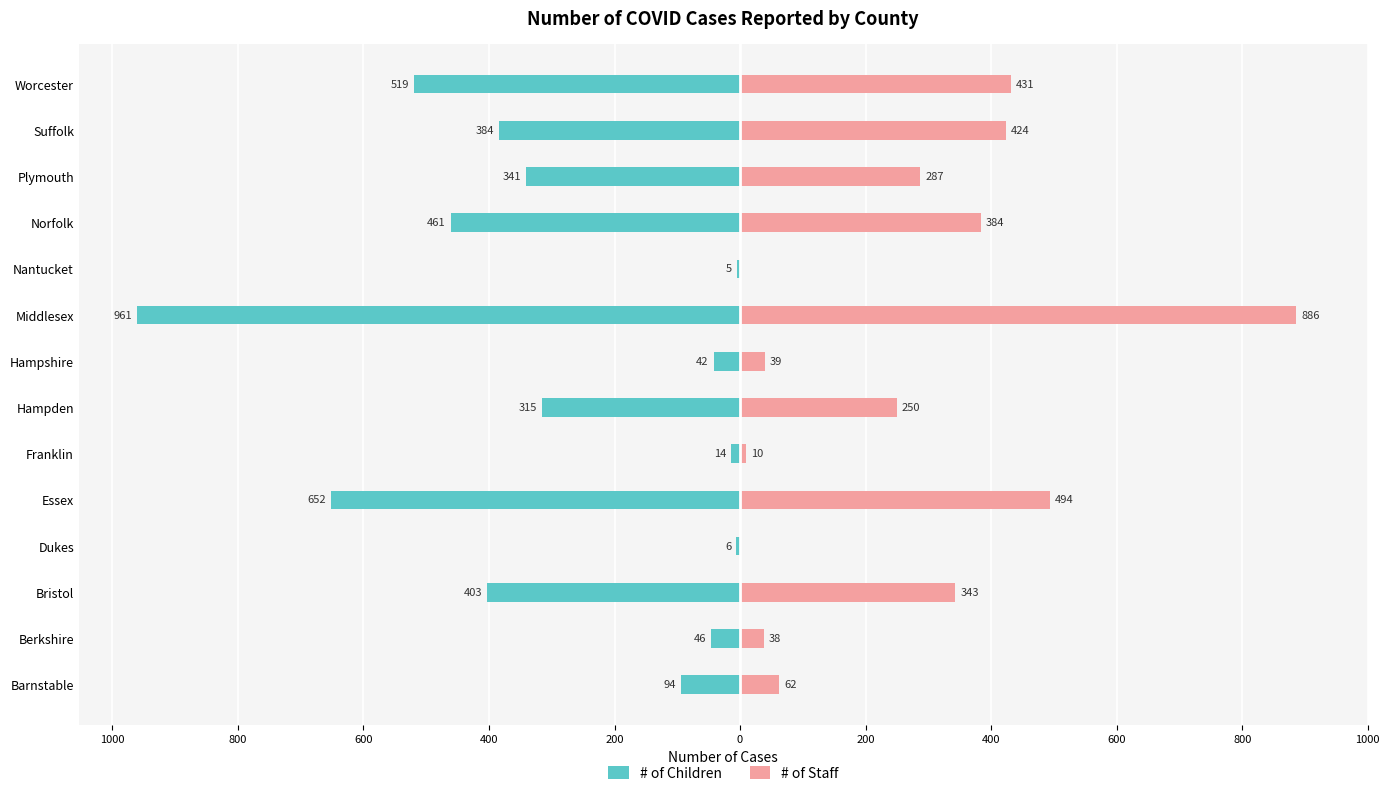

What is the difference between the second highest and second lowest values in the # of Staff series?

494